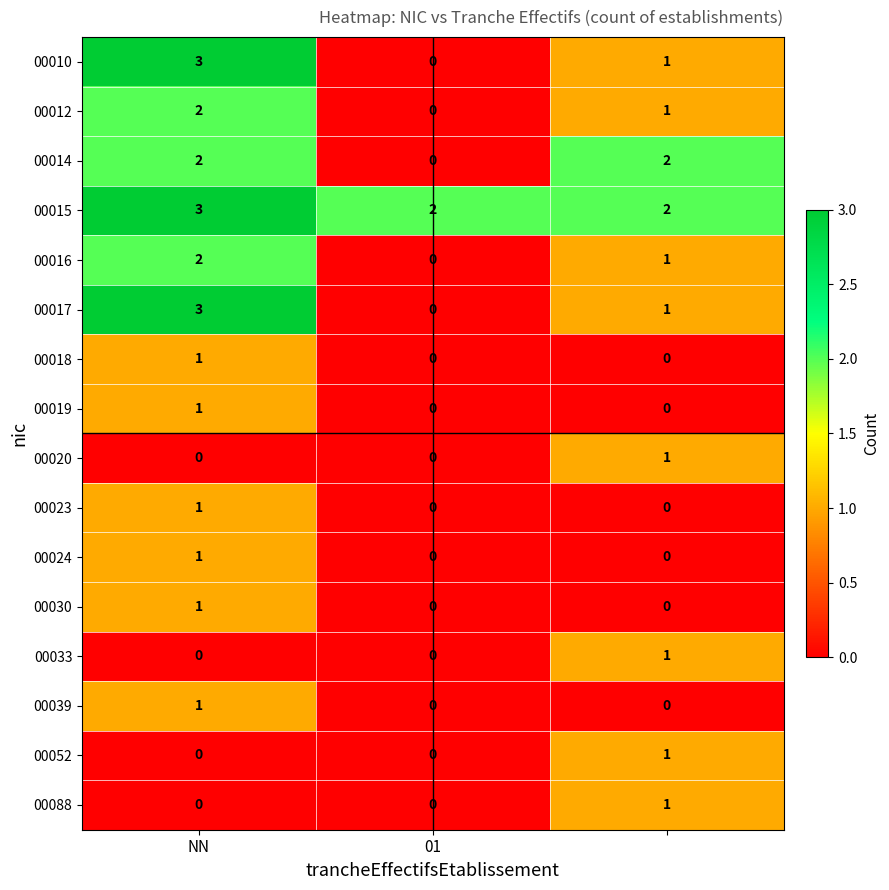

What is the greatest value displayed?

3